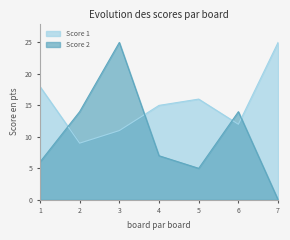

How many positive values does the Score 2 series have?

6